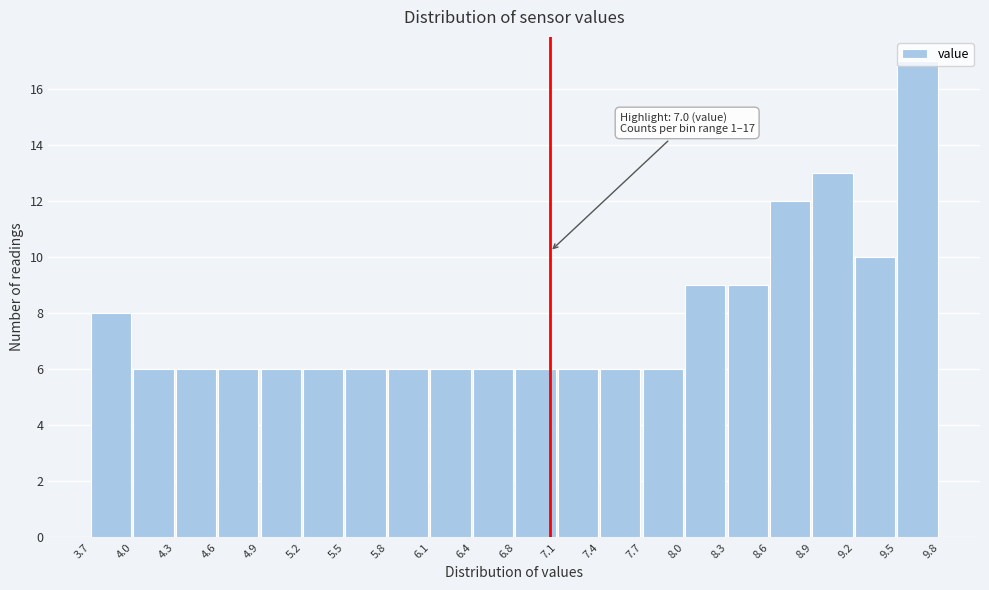

Over which range of the x-axis is the bar tallest?

9.5 to 9.8